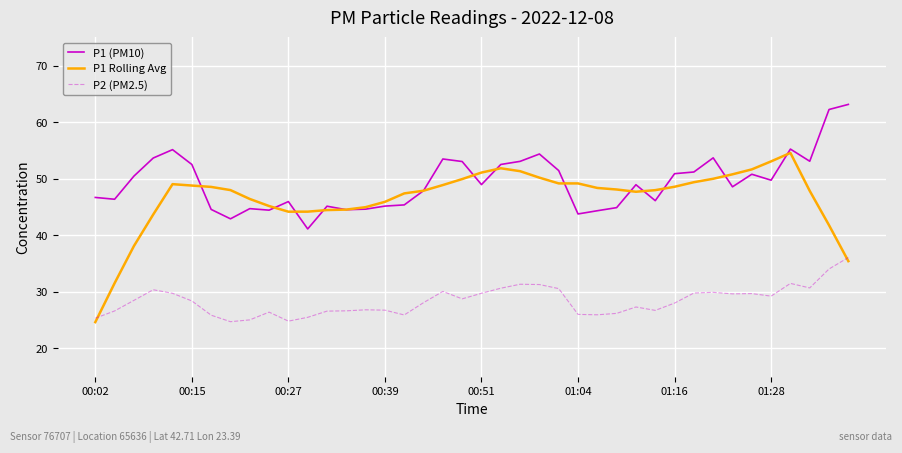

Which series has the largest total across all categories?

P1 (PM10)